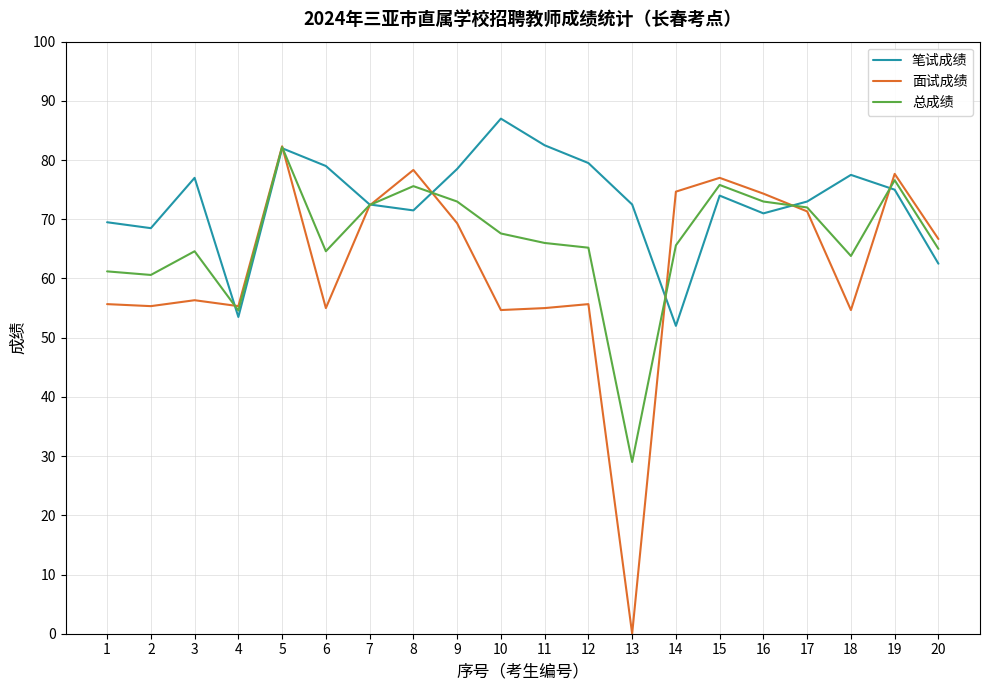

What is the highest value of the 面试成绩 series?

82.3